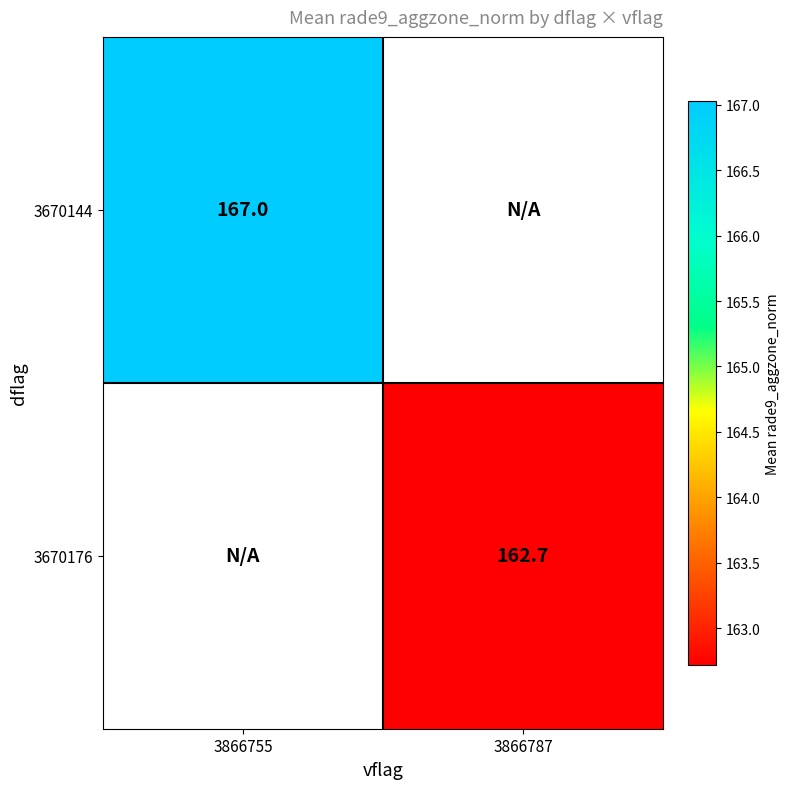

Is the value of 3670176 at 3866787 greater than the value of 3670144 at 3866755?

No